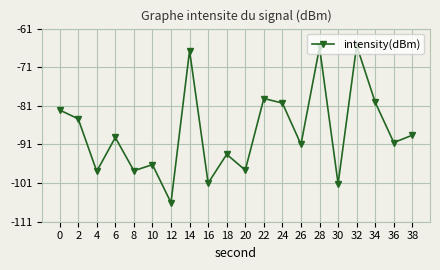

Is it true that the value at 26 is -44.9?

False